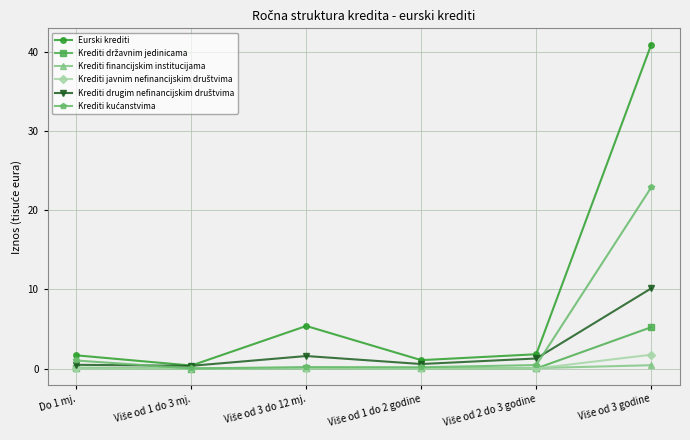

How many distinct data groups are displayed?

6